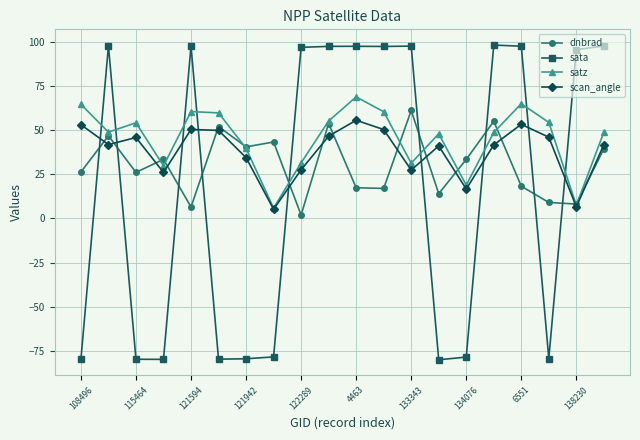

Which series has the widest spread of values?

sata